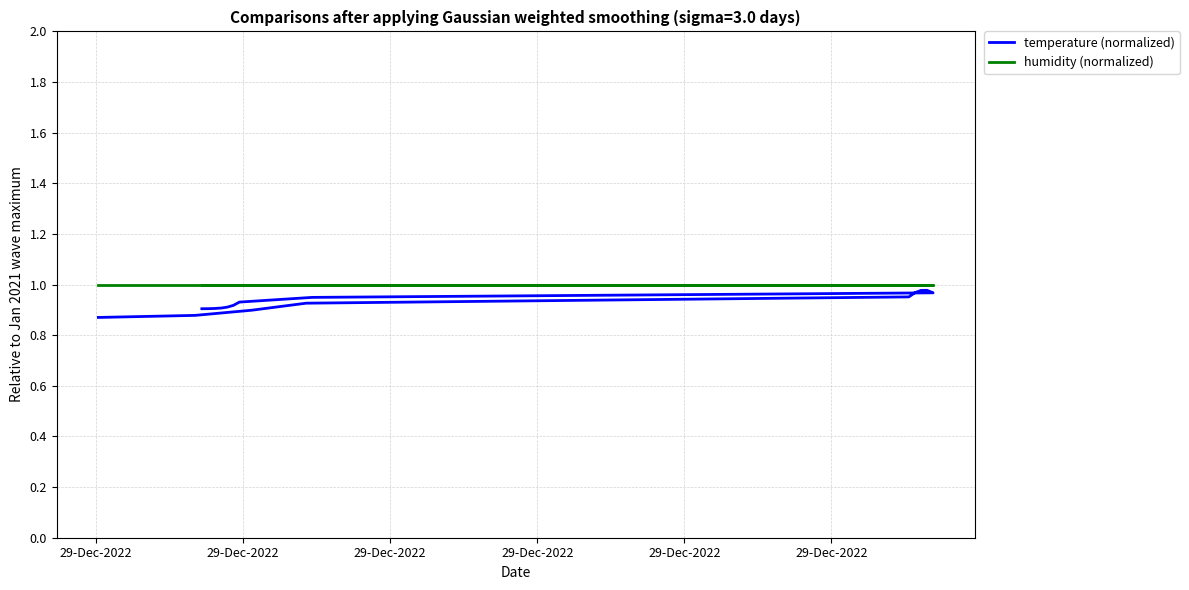

Is the value of temperature (normalized) at 6 greater than the value of humidity (normalized) at 11?

No